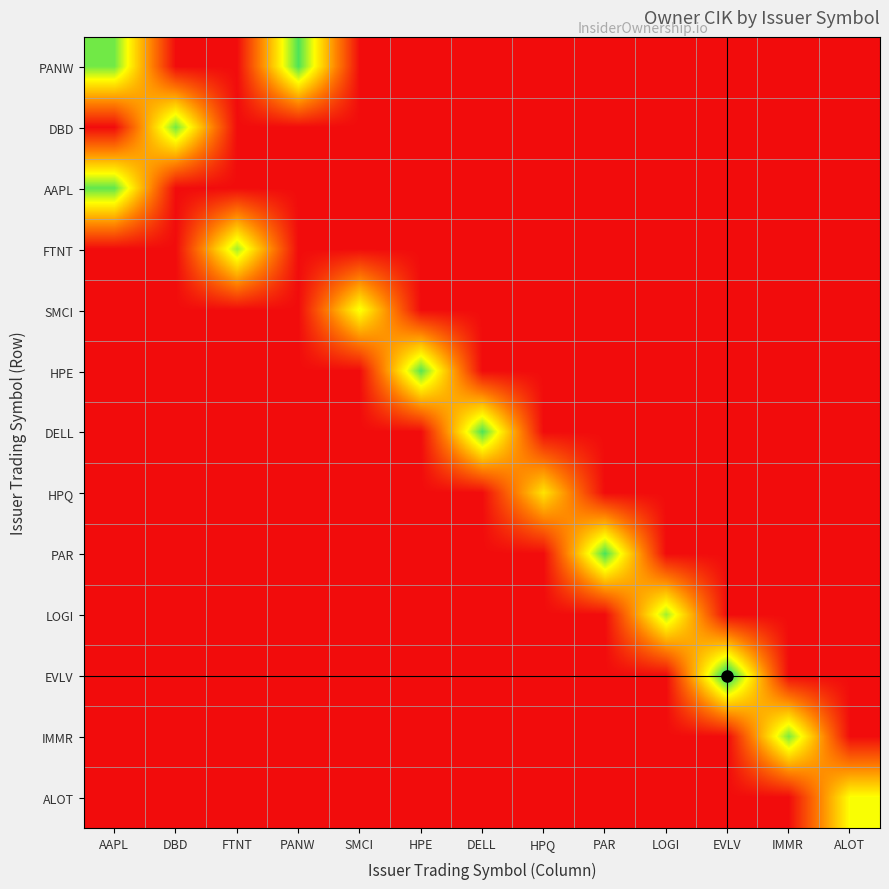

Reading left to right, list all the values displayed in this chart.

PANW: AAPL=1590423	DBD=0	FTNT=0	PANW=1682260	SMCI=0	HPE=0	DELL=0	HPQ=0	PAR=0	LOGI=0	EVLV=0	IMMR=0	ALOT=0
DBD: AAPL=0	DBD=1590729	FTNT=0	PANW=0	SMCI=0	HPE=0	DELL=0	HPQ=0	PAR=0	LOGI=0	EVLV=0	IMMR=0	ALOT=0
AAPL: AAPL=1631982	DBD=0	FTNT=0	PANW=0	SMCI=0	HPE=0	DELL=0	HPQ=0	PAR=0	LOGI=0	EVLV=0	IMMR=0	ALOT=0
FTNT: AAPL=0	DBD=0	FTNT=1475587	PANW=0	SMCI=0	HPE=0	DELL=0	HPQ=0	PAR=0	LOGI=0	EVLV=0	IMMR=0	ALOT=0
SMCI: AAPL=0	DBD=0	FTNT=0	PANW=0	SMCI=1281634	HPE=0	DELL=0	HPQ=0	PAR=0	LOGI=0	EVLV=0	IMMR=0	ALOT=0
HPE: AAPL=0	DBD=0	FTNT=0	PANW=0	SMCI=0	HPE=1655286	DELL=0	HPQ=0	PAR=0	LOGI=0	EVLV=0	IMMR=0	ALOT=0
DELL: AAPL=0	DBD=0	FTNT=0	PANW=0	SMCI=0	HPE=0	DELL=1680902	HPQ=0	PAR=0	LOGI=0	EVLV=0	IMMR=0	ALOT=0
HPQ: AAPL=0	DBD=0	FTNT=0	PANW=0	SMCI=0	HPE=0	DELL=0	HPQ=1119603	PAR=0	LOGI=0	EVLV=0	IMMR=0	ALOT=0
PAR: AAPL=0	DBD=0	FTNT=0	PANW=0	SMCI=0	HPE=0	DELL=0	HPQ=0	PAR=1693632	LOGI=0	EVLV=0	IMMR=0	ALOT=0
LOGI: AAPL=0	DBD=0	FTNT=0	PANW=0	SMCI=0	HPE=0	DELL=0	HPQ=0	PAR=0	LOGI=1475223	EVLV=0	IMMR=0	ALOT=0
EVLV: AAPL=0	DBD=0	FTNT=0	PANW=0	SMCI=0	HPE=0	DELL=0	HPQ=0	PAR=0	LOGI=0	EVLV=1870900	IMMR=0	ALOT=0
IMMR: AAPL=0	DBD=0	FTNT=0	PANW=0	SMCI=0	HPE=0	DELL=0	HPQ=0	PAR=0	LOGI=0	EVLV=0	IMMR=1571322	ALOT=0
ALOT: AAPL=0	DBD=0	FTNT=0	PANW=0	SMCI=0	HPE=0	DELL=0	HPQ=0	PAR=0	LOGI=0	EVLV=0	IMMR=0	ALOT=1258010